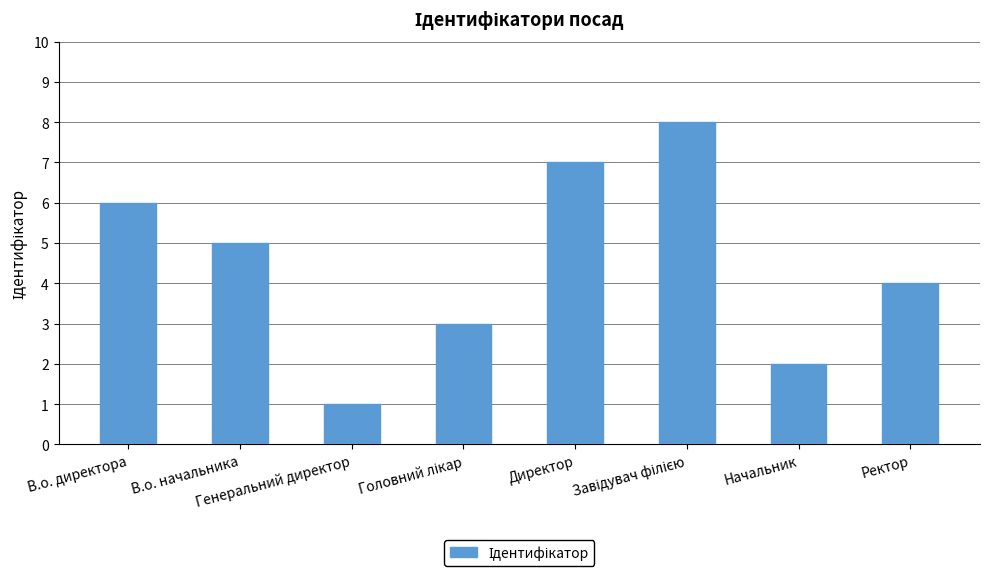

What is the greatest value displayed?

8